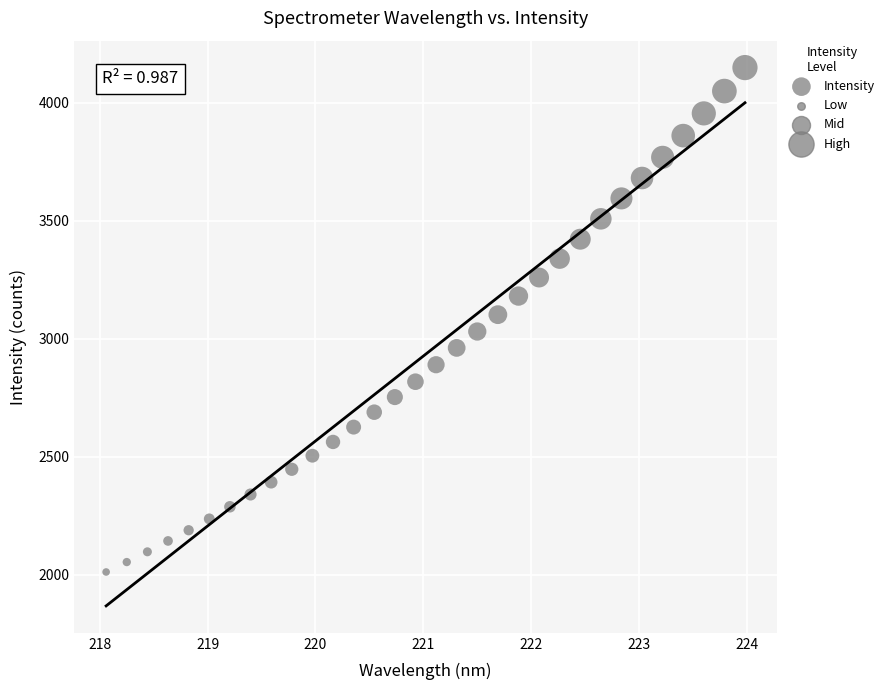

What is the range of Y values (max minus min)?

2136.6